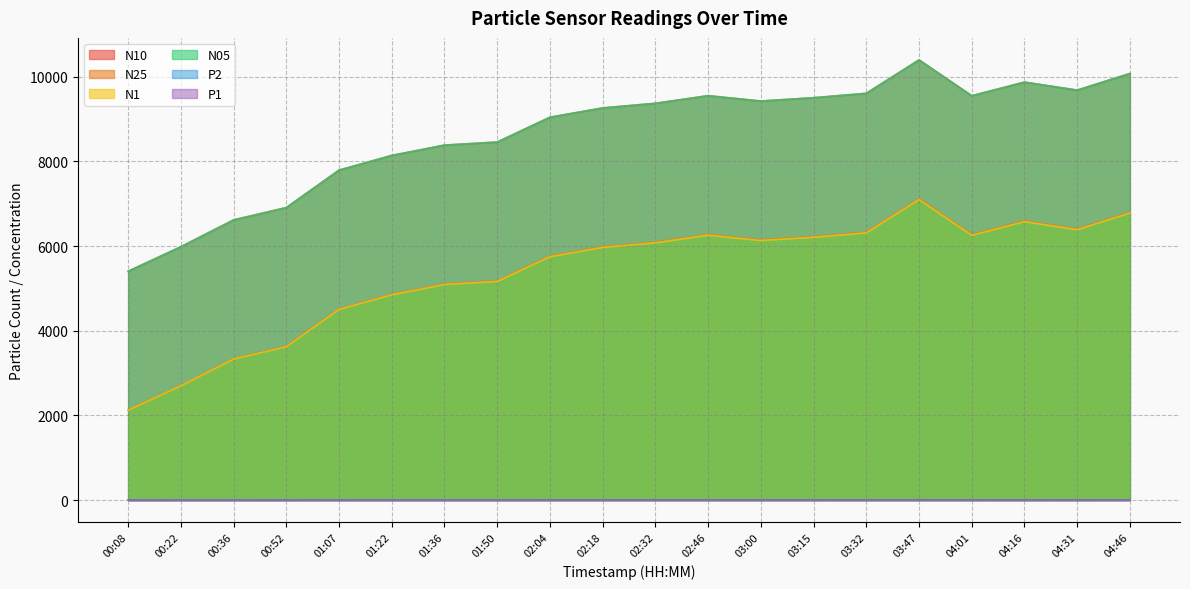

Is it true that N10 equals 9654.1 at 00:22?

False